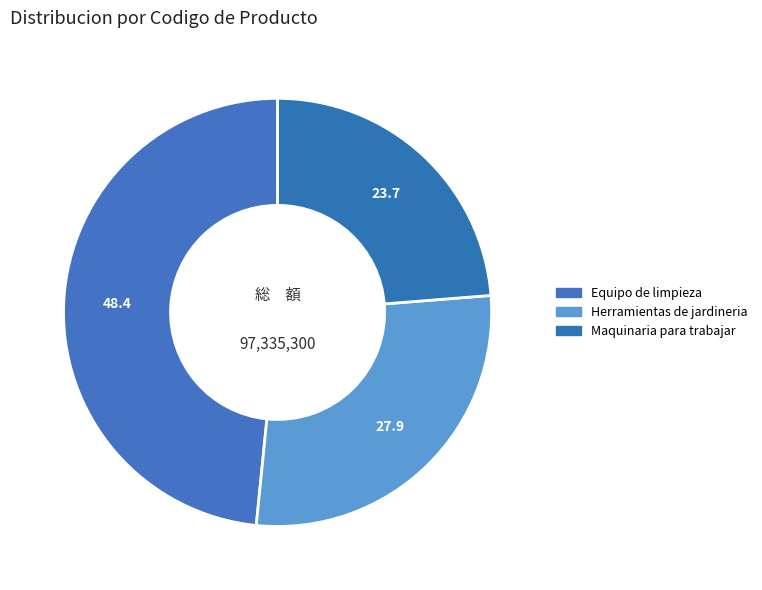

What is the change in value from Equipo de limpieza to Herramientas de jardineria?

-20009800